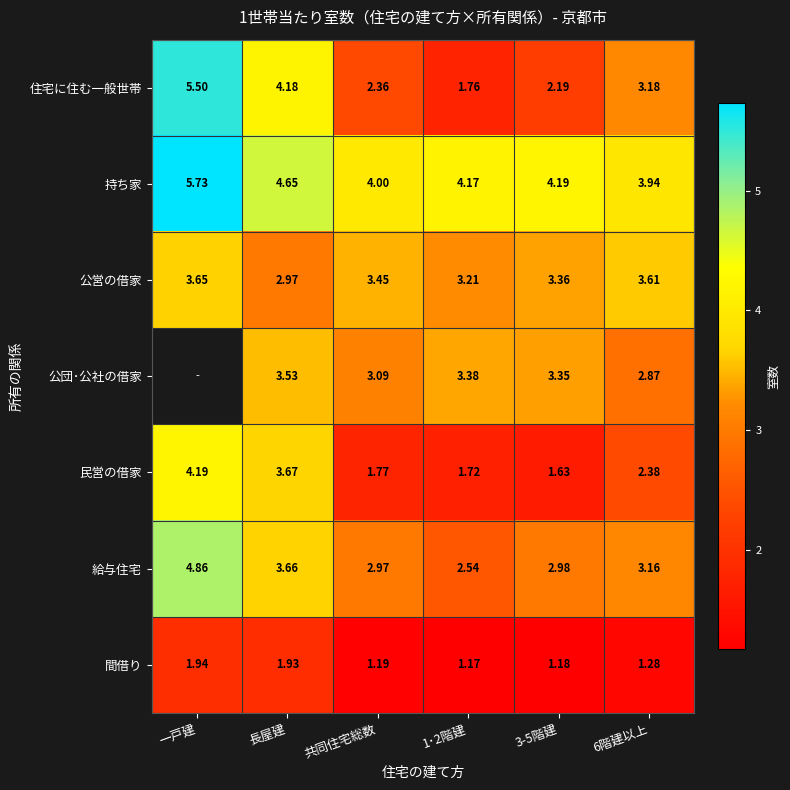

Which label corresponds to the largest value in the chart?

一戸建